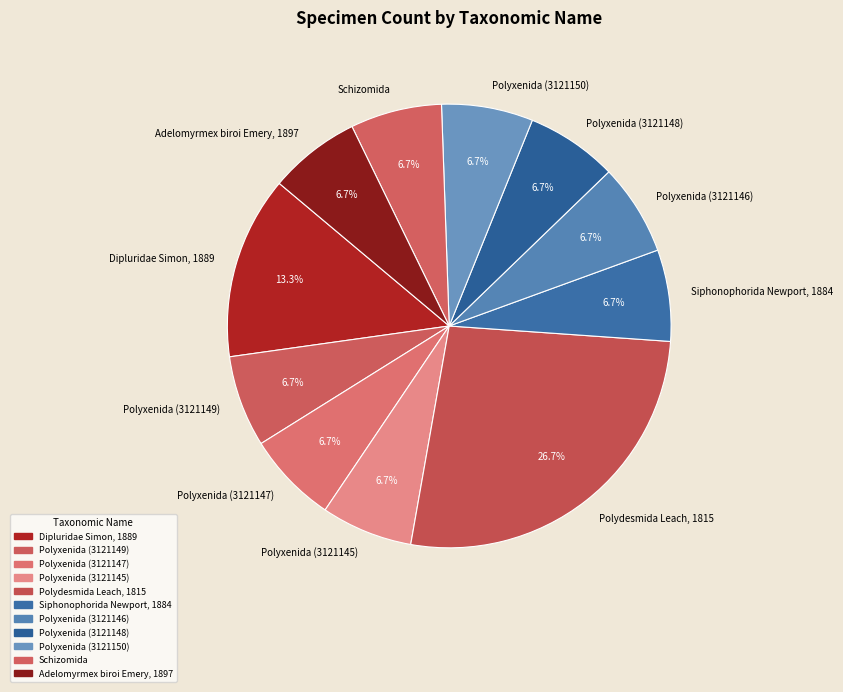

Is it true that Polyxenida (3121148) is 7% of the pie?

True